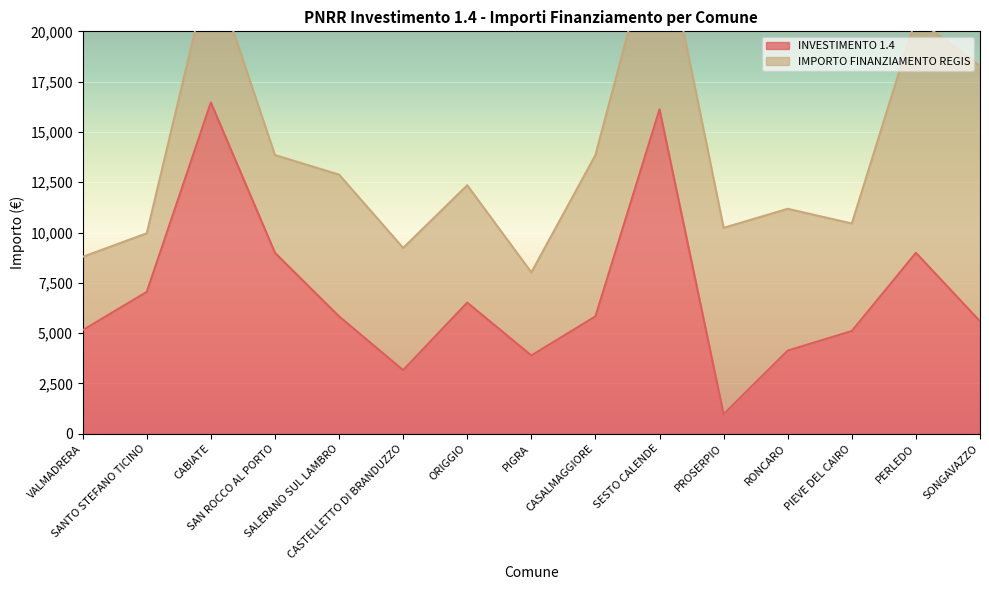

True or false: there are more than 2 points higher than both neighbors.

True